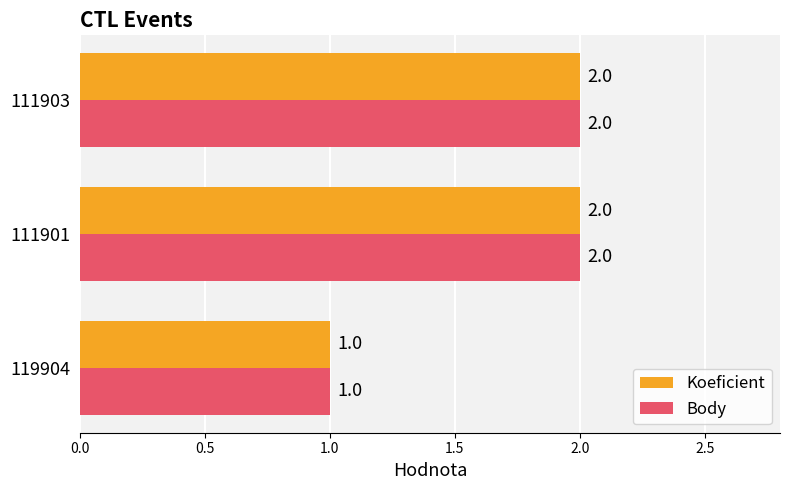

What is the total value across all series at 111903?

4